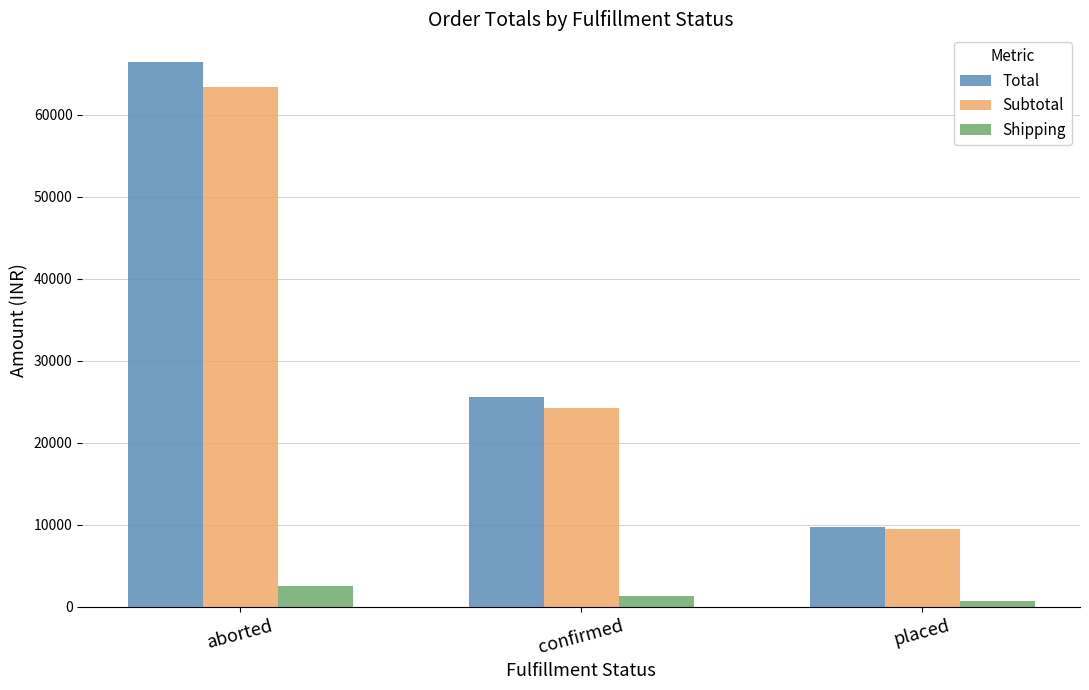

Is it true that Subtotal equals 3932.5 at placed?

False